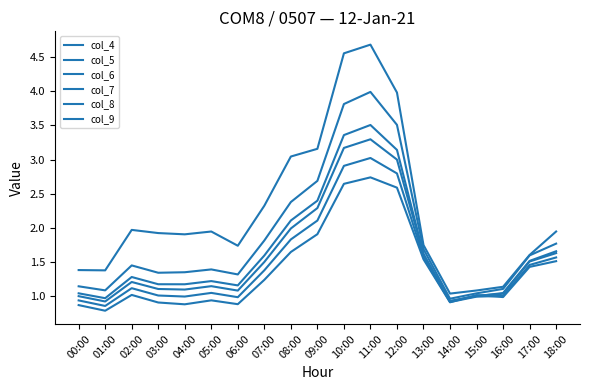

Between 03:00 and 11:00, which is larger?

11:00